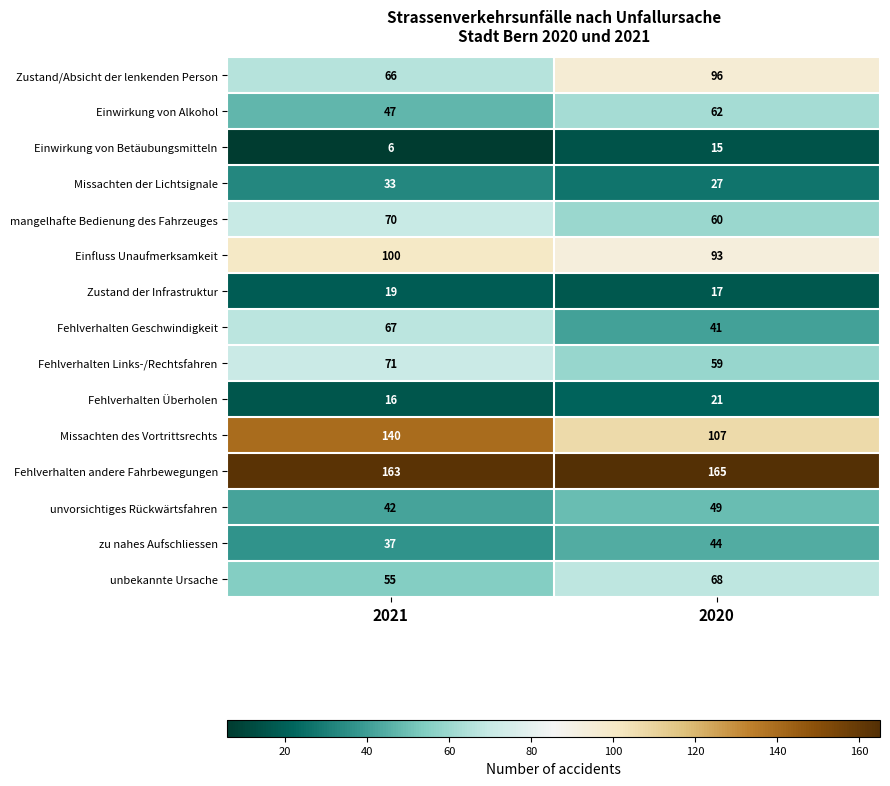

Where is Einfluss Unaufmerksamkeit nearest to the value 96?

2020